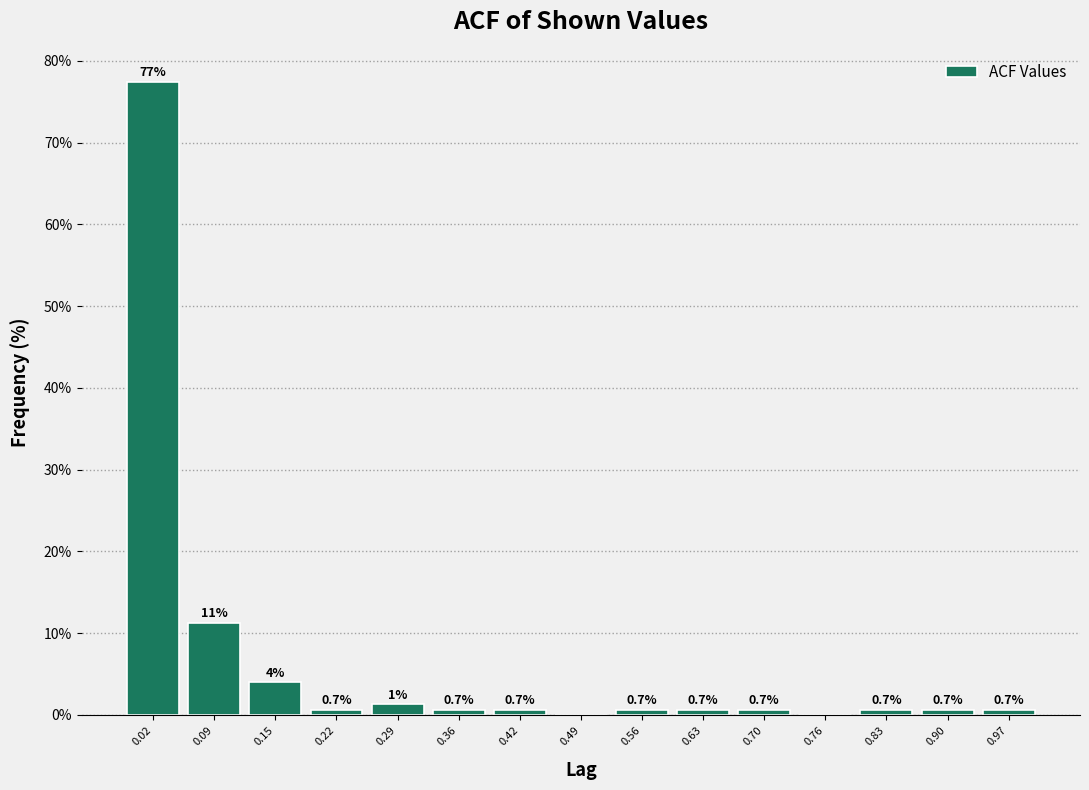

Over which range of the x-axis is the bar tallest?

-0.01 to 0.05